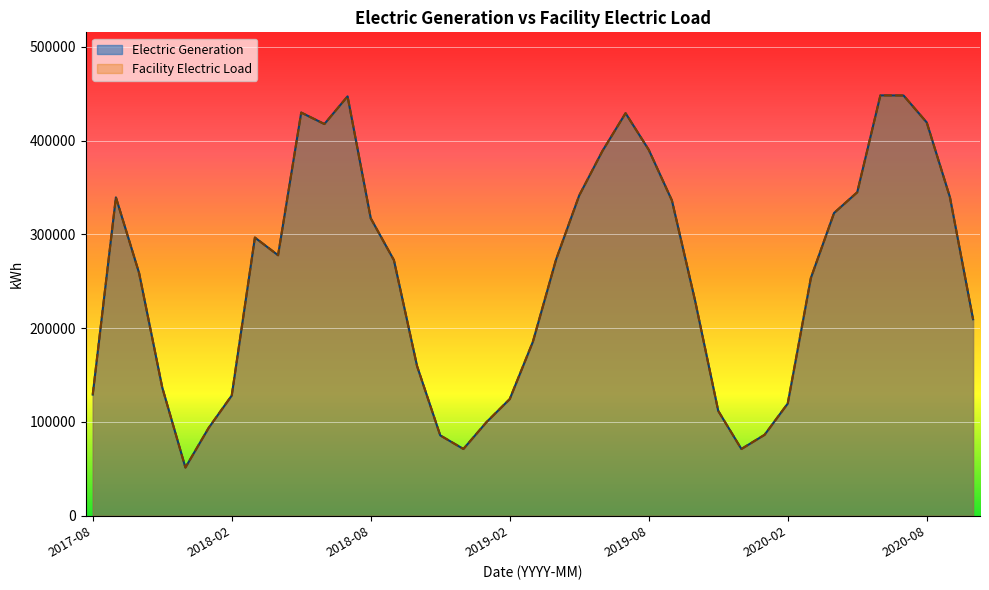

What is the average value of the Facility Electric Load series?

253456.4